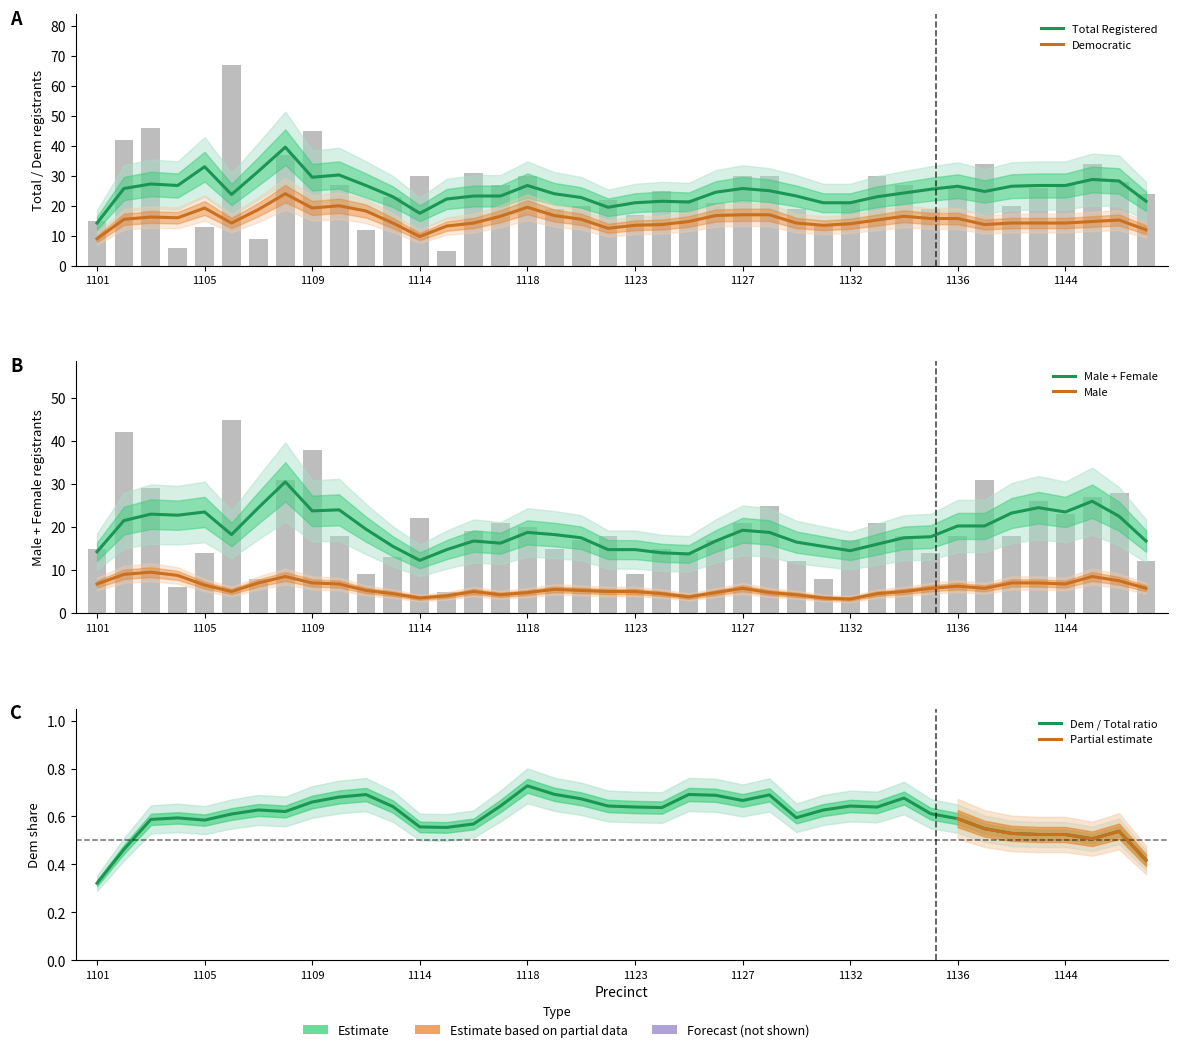

Are the bars grouped side by side (vs. stacked)?

Yes